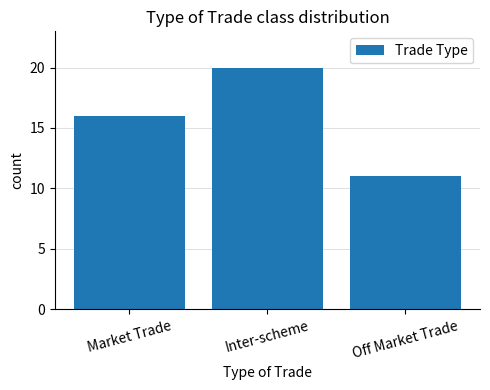

Count the number of categories in the chart.

3